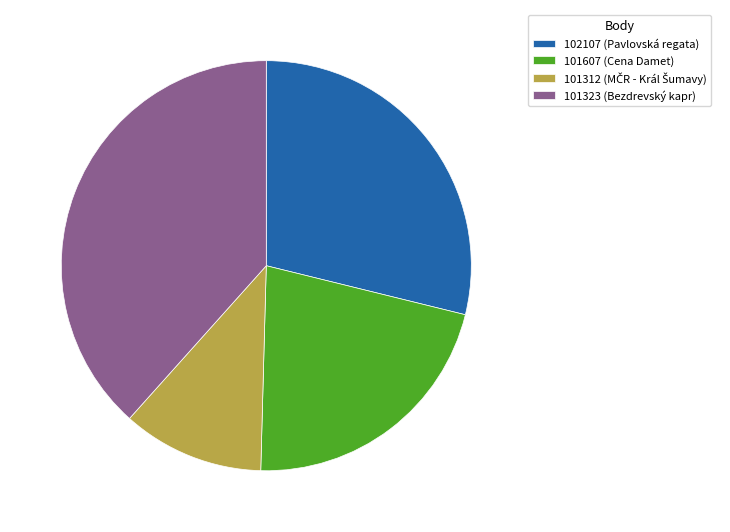

What is the ratio of the value at 101323 (Bezdrevský kapr) to the value at 101607 (Cena Damet)?

1.8